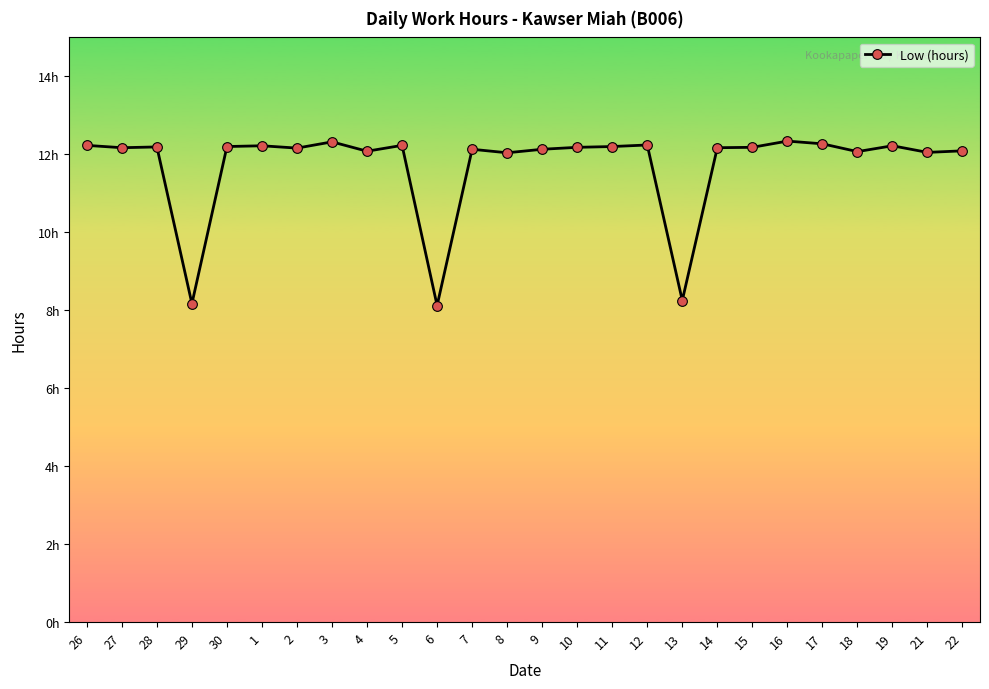

Does the chart have visible grid lines?

No